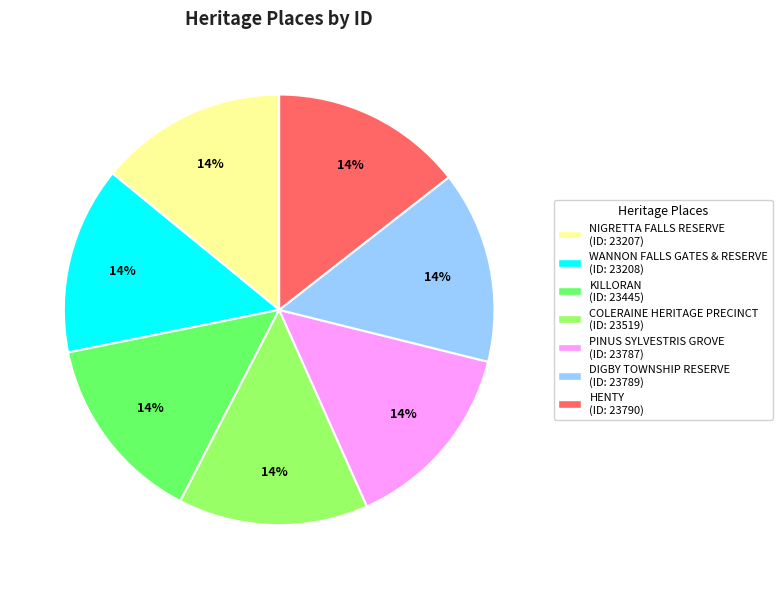

True or false: COLERAINE HERITAGE PRECINCT accounts for 14% of the total.

True